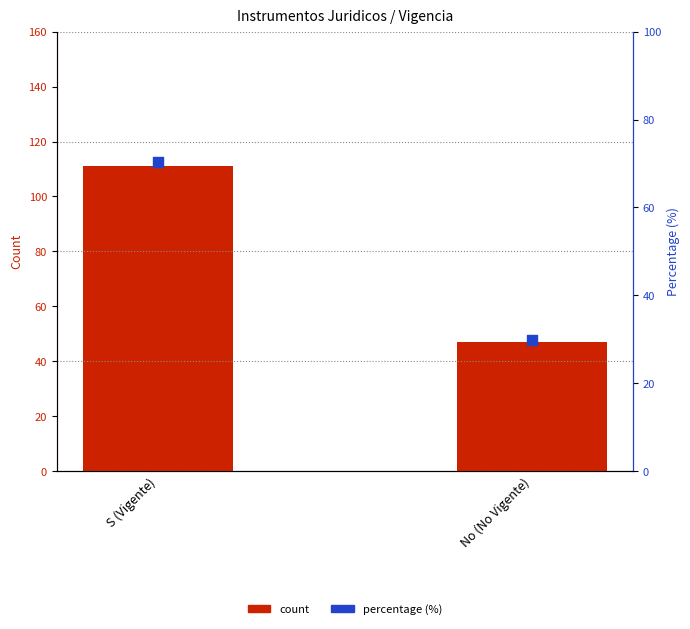

Which series contains the highest Y value?

count